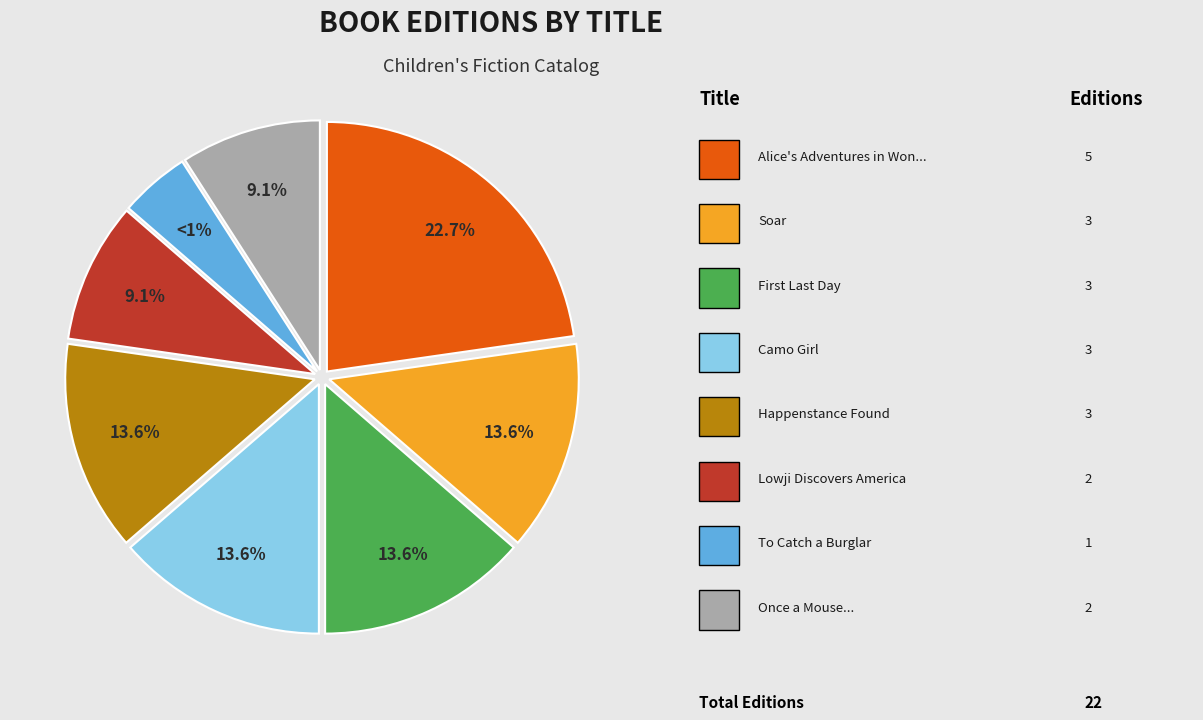

Is there any slice that represents more than half of the pie?

No